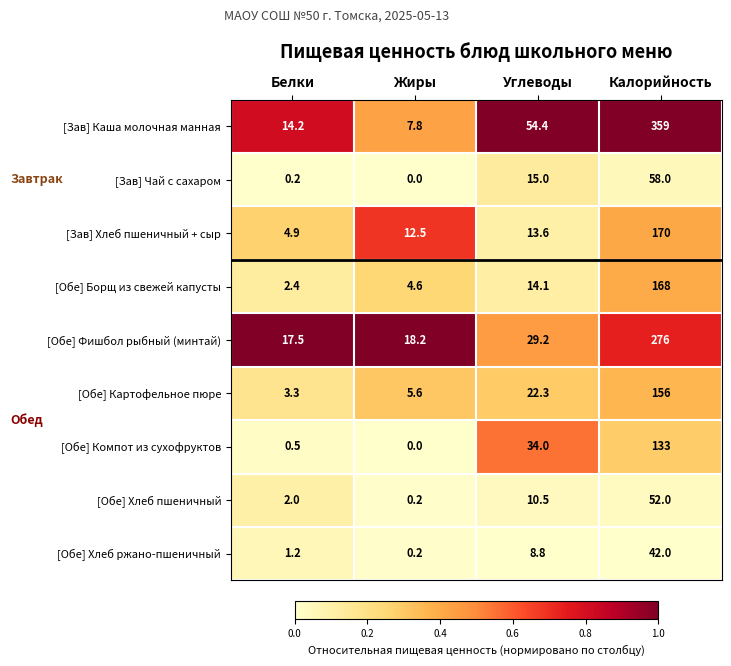

What is the total value across all series at Калорийность?

1414.0